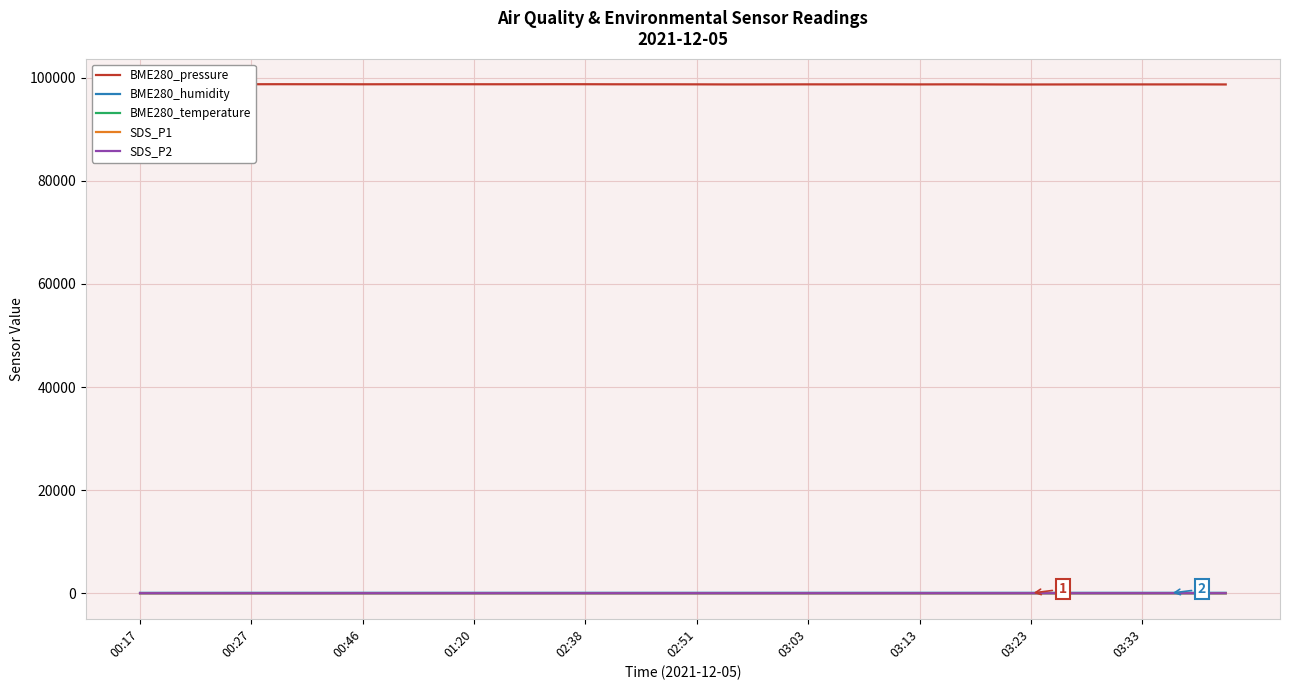

What is the spread (max minus min) of values at 03:03?

98724.9